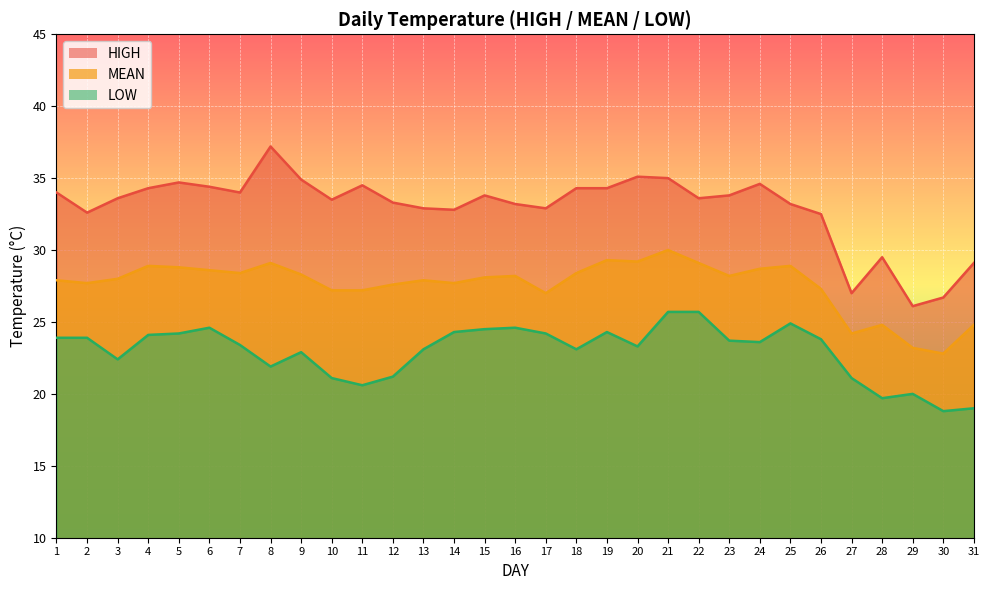

Which has a higher value, 13 or 28?

13